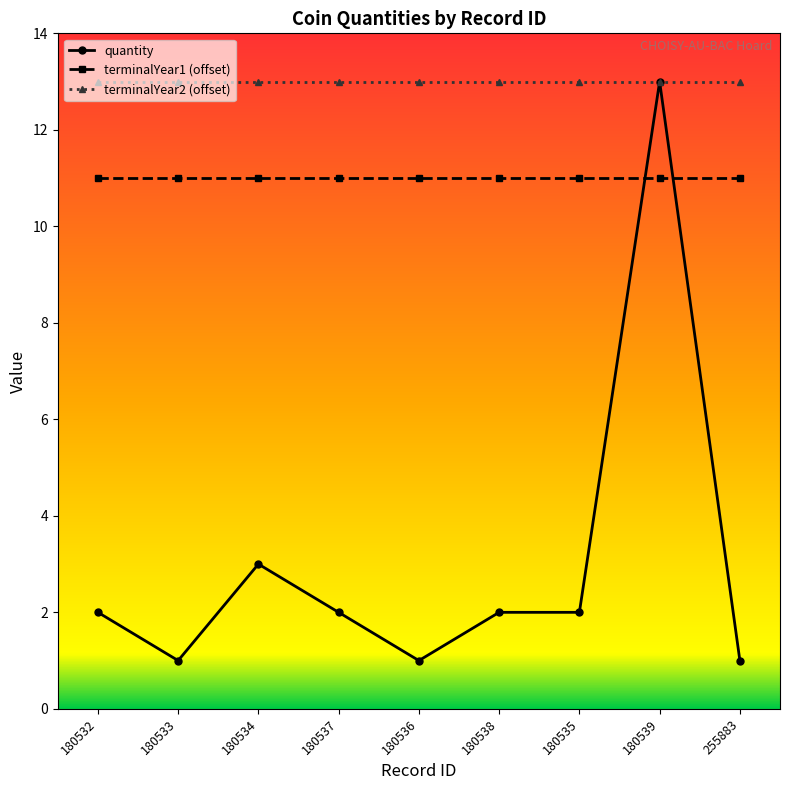

Which series has the largest total across all categories?

terminalYear2 (offset)